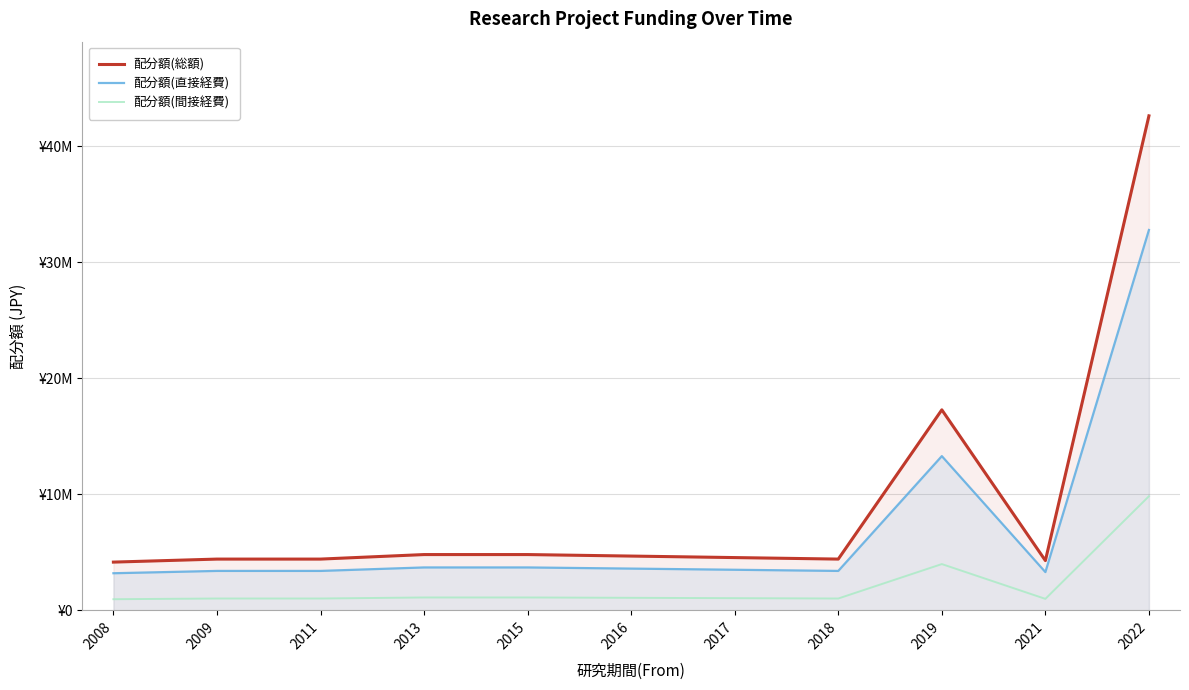

At how many categories does at least one series exceed 7014288?

2